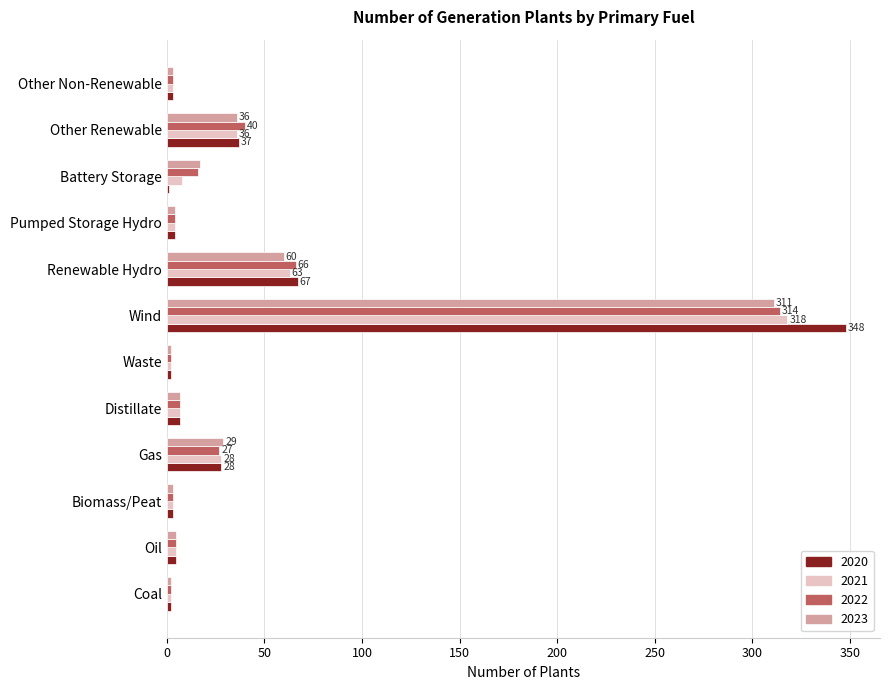

At which category is the sum across all series the highest?

Wind